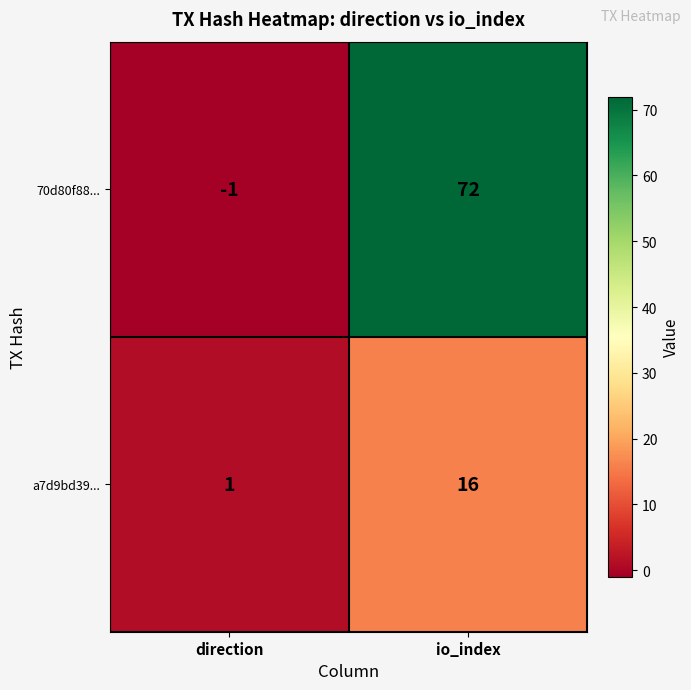

Which series changed the most between direction and io_index?

70d80f88...